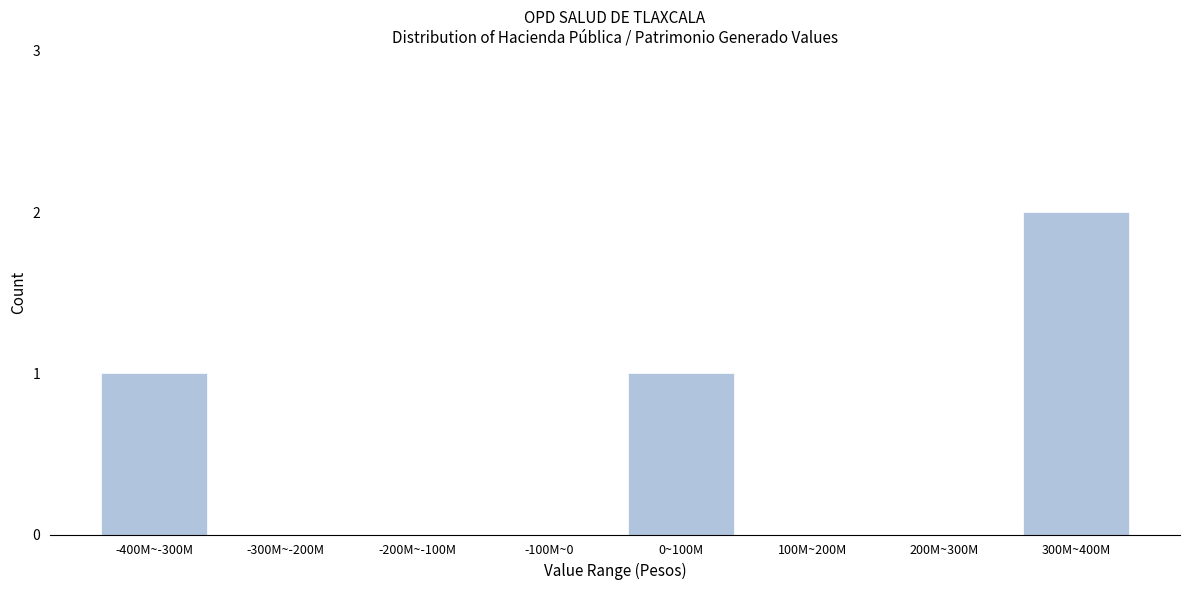

Reading left to right, transcribe all the data shown in this chart.

-400M~-300M=1	-300M~-200M=0	-200M~-100M=0	-100M~0=0	0~100M=1	100M~200M=0	200M~300M=0	300M~400M=2